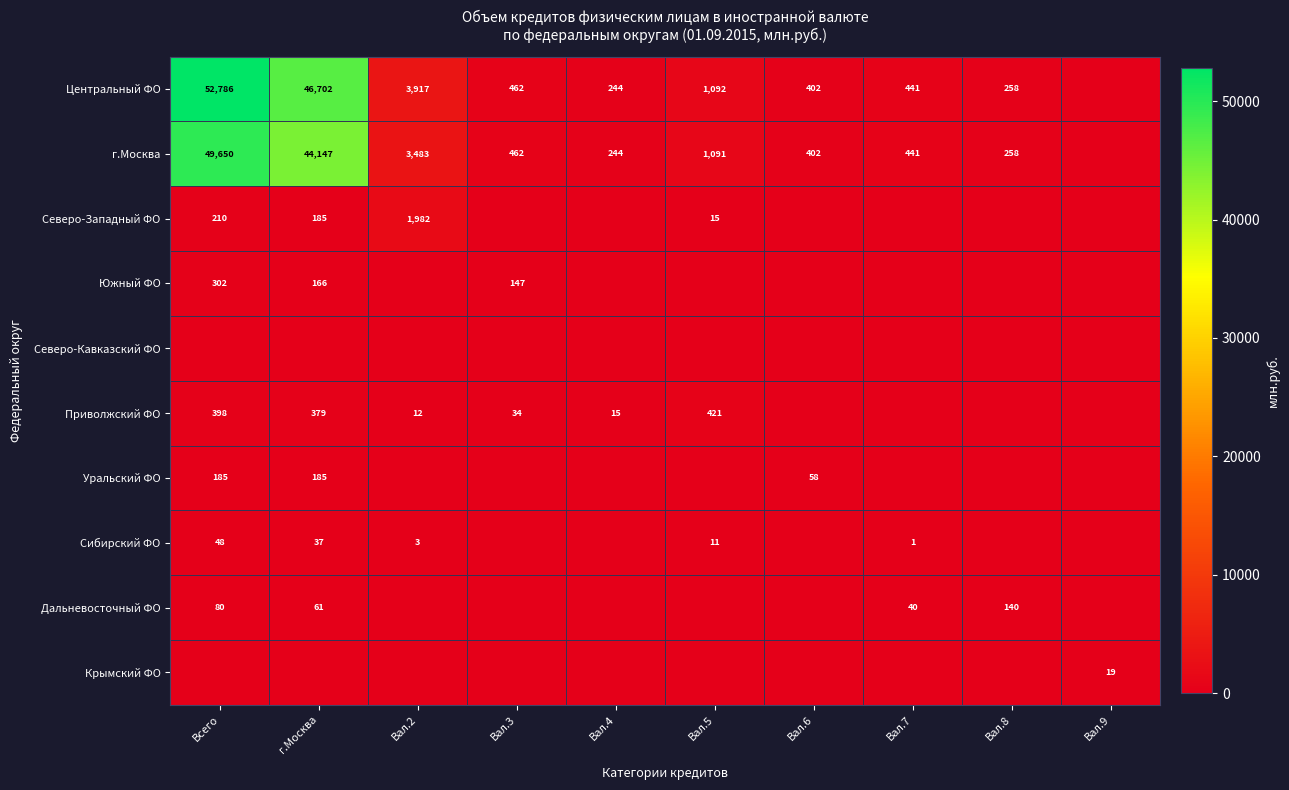

Is it true that Северо-Западный ФО equals 339 at Всего?

False